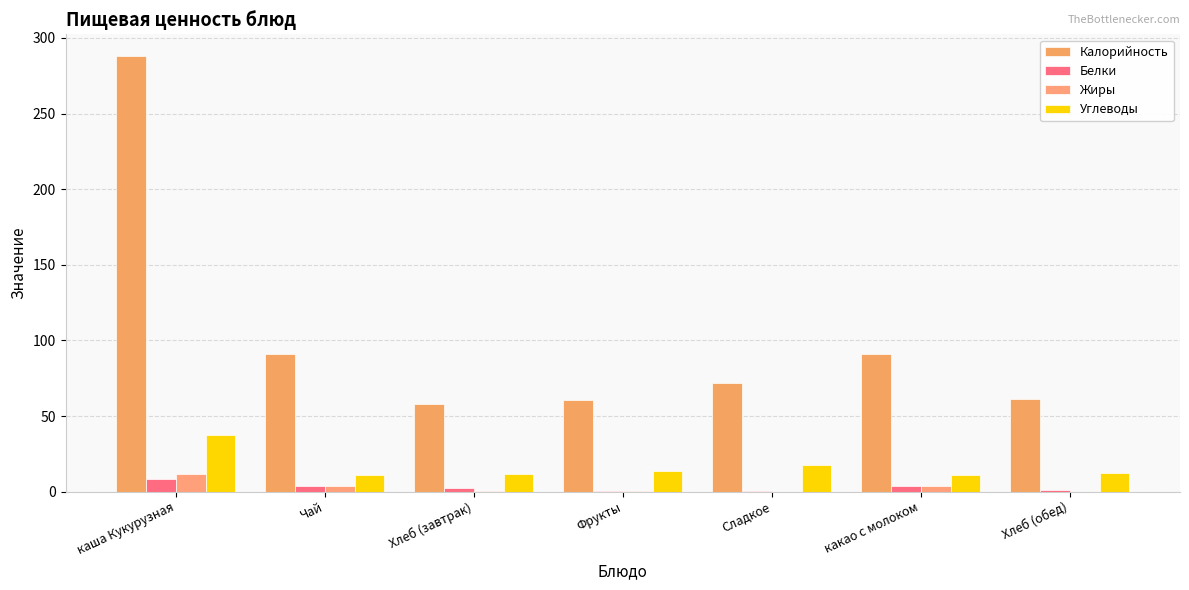

The value of Калорийность at каша Кукурузная is 288.0. True or false?

True